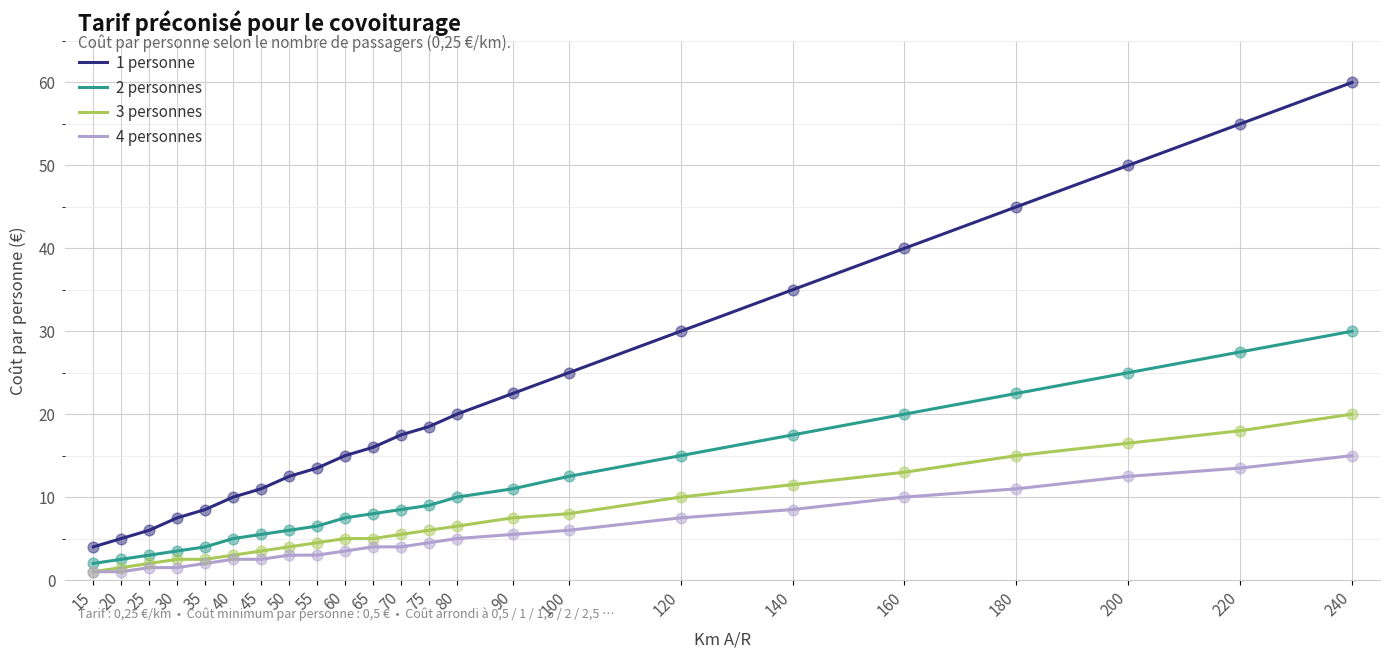

What are all the series names shown in the legend?

1 personne, 2 personnes, 3 personnes, 4 personnes